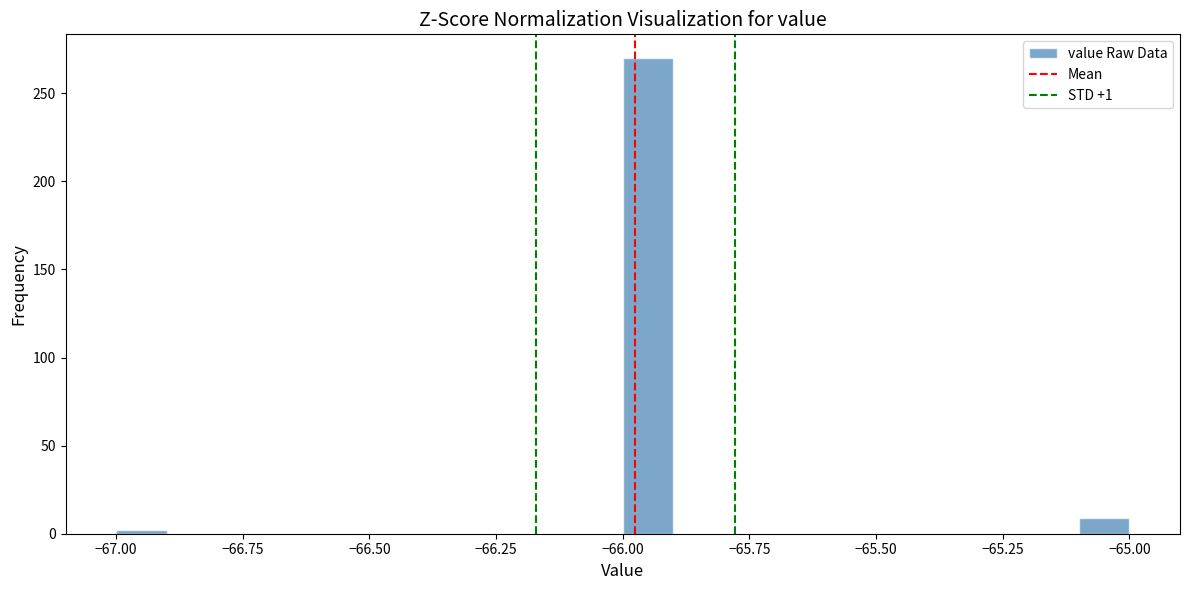

Read against the x-axis, roughly where is the centre of the tallest bar?

-65.95